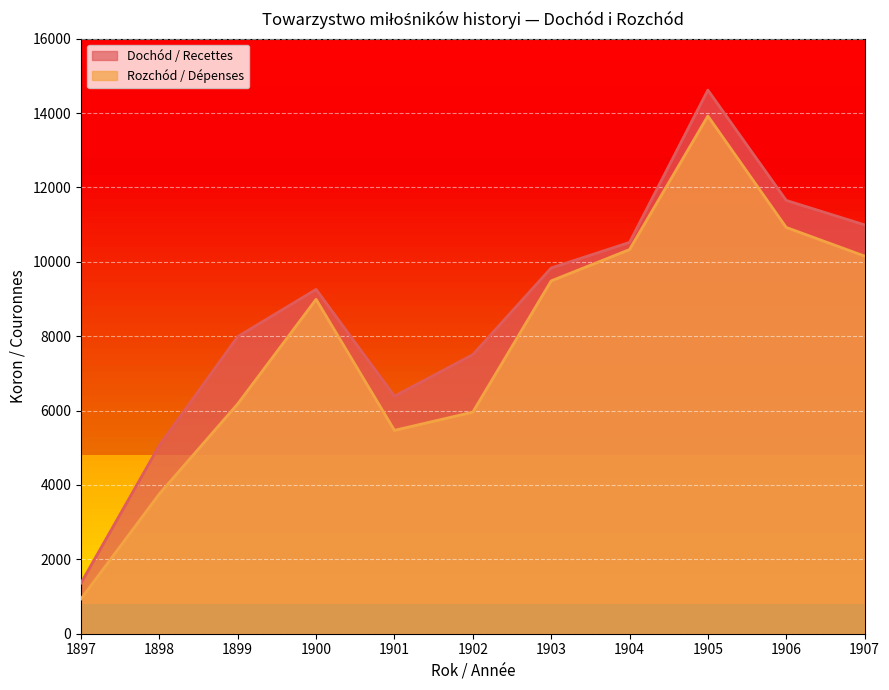

What is the difference between the maximum and minimum values in the Rozchód / Dépenses series?

12984.3